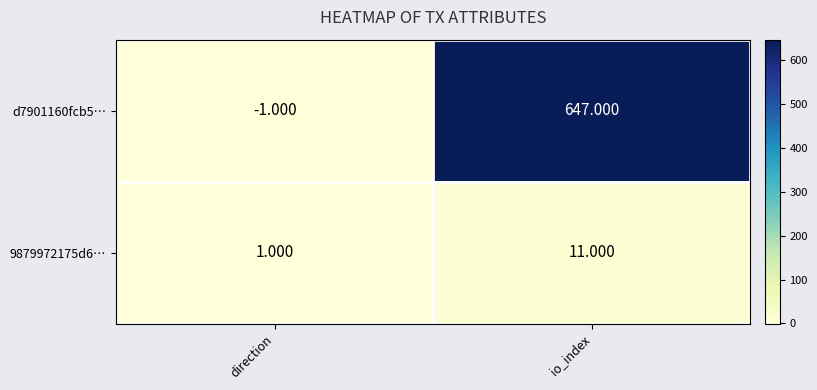

How many positive values does the d7901160fcb5… series have?

1